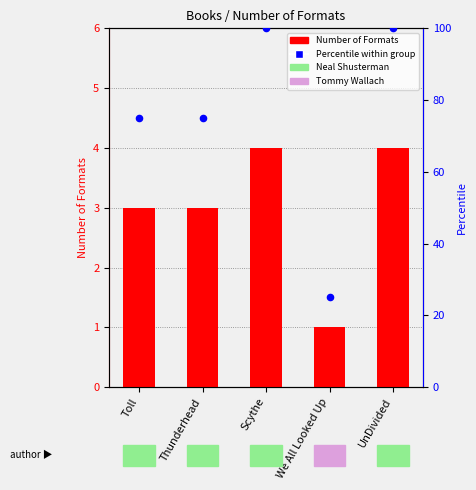

What are all the series names shown in the legend?

Number of Formats, Percentile within group